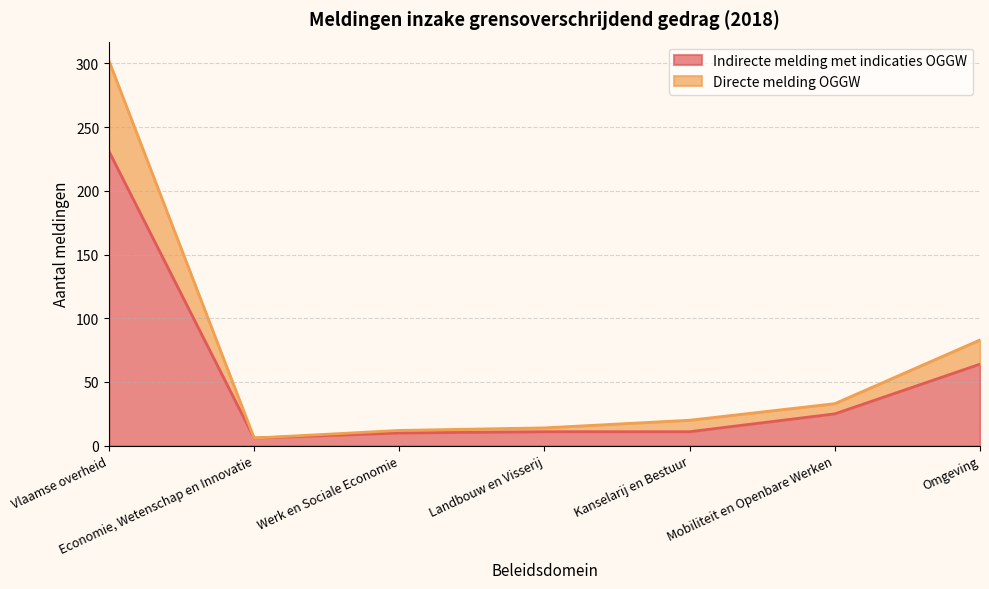

What is the maximum value shown in the chart?

302